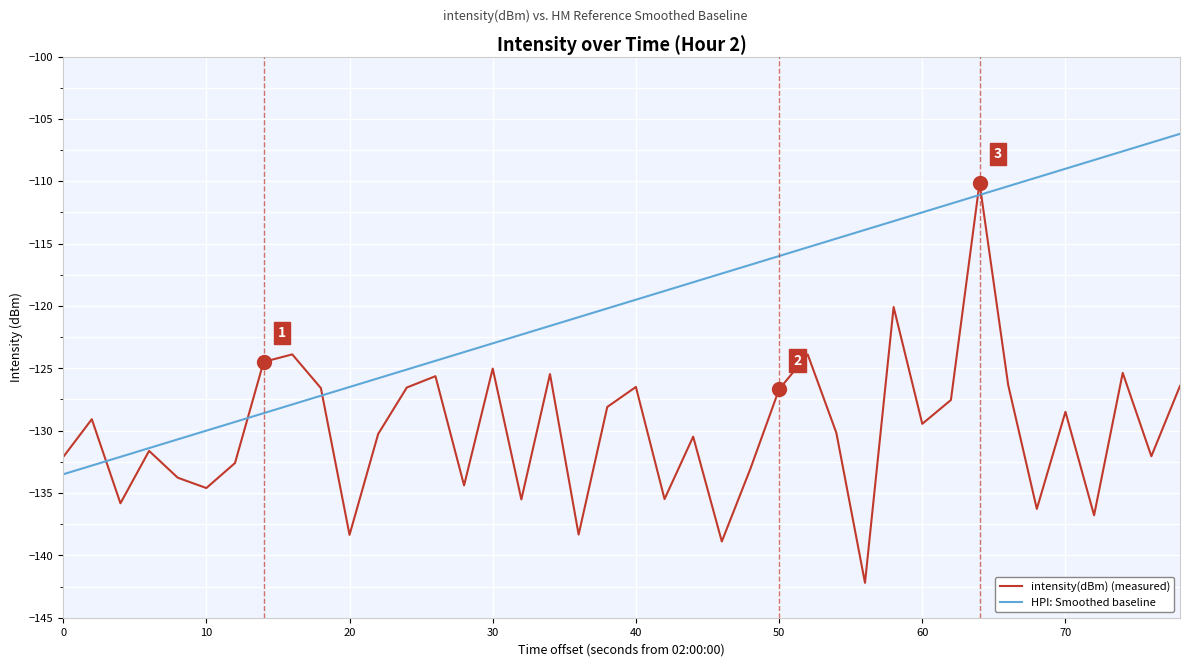

Count the number of categories in the chart.

40